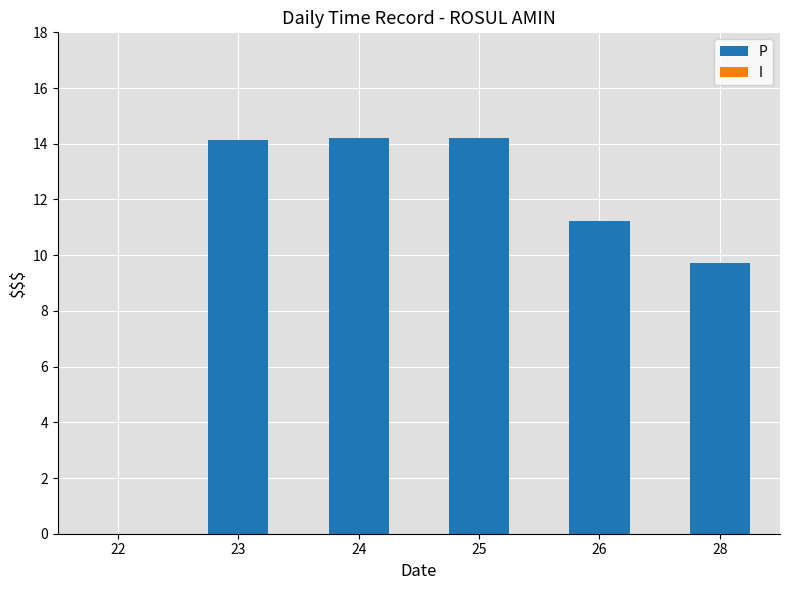

What is the greatest value displayed?

14.2